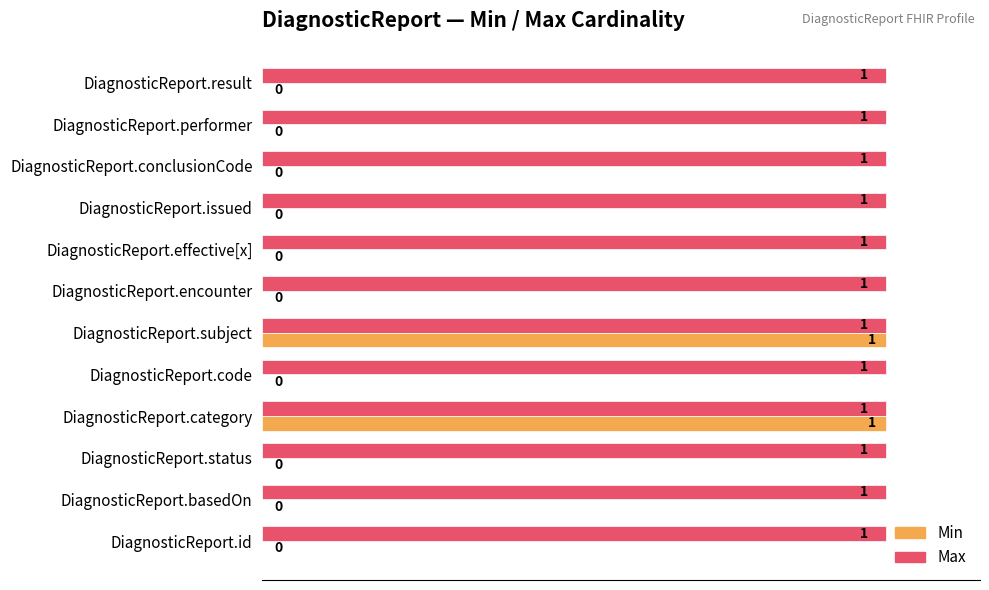

What is the average value of the Min series?

0